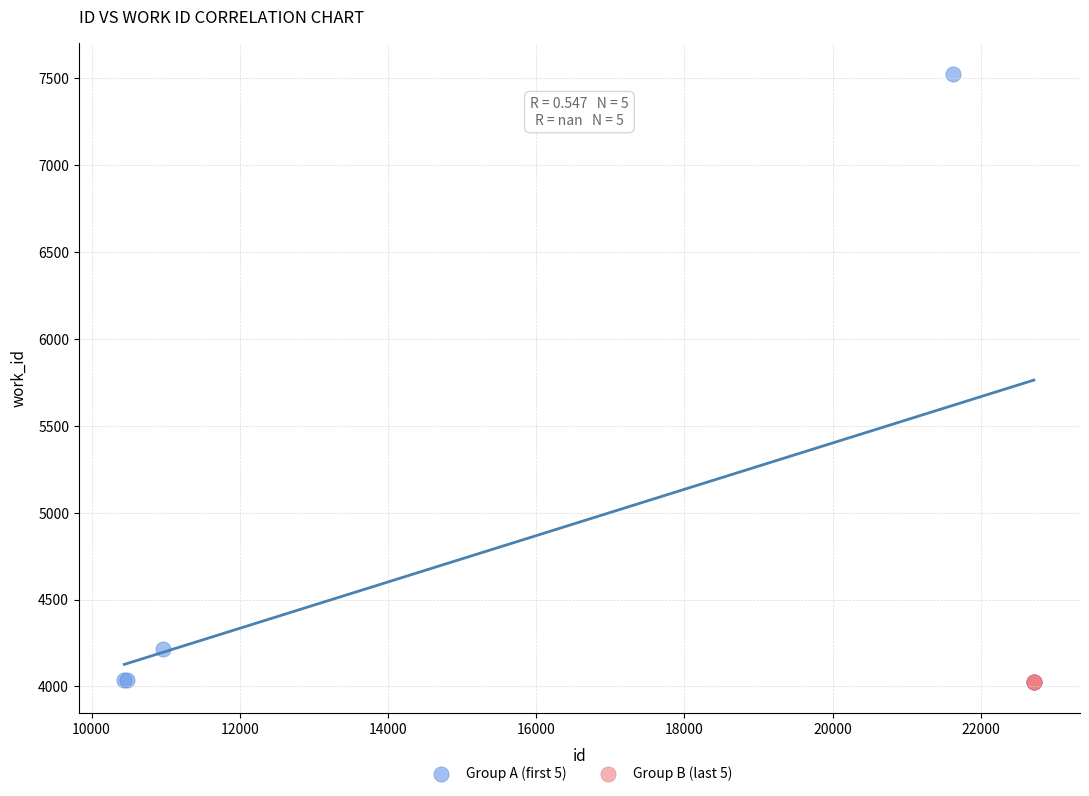

Which series contains the highest Y value?

Group A (first 5)